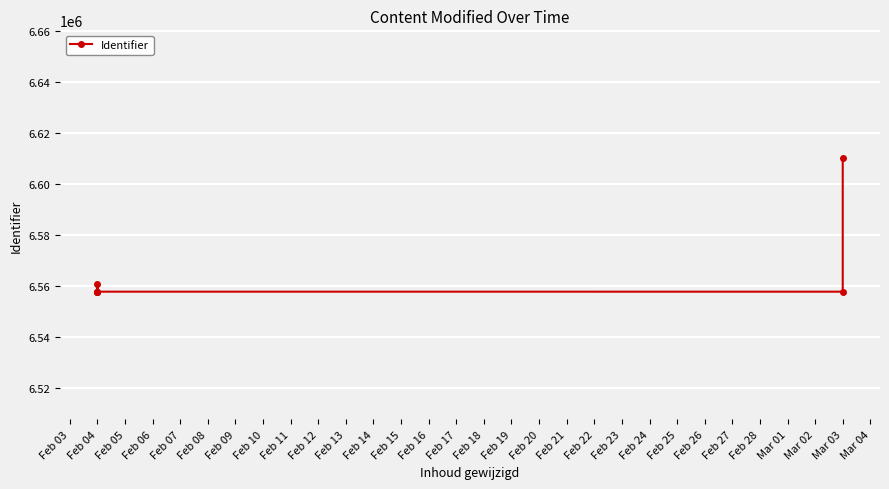

Which label corresponds to the smallest value in the chart?

Mar 03